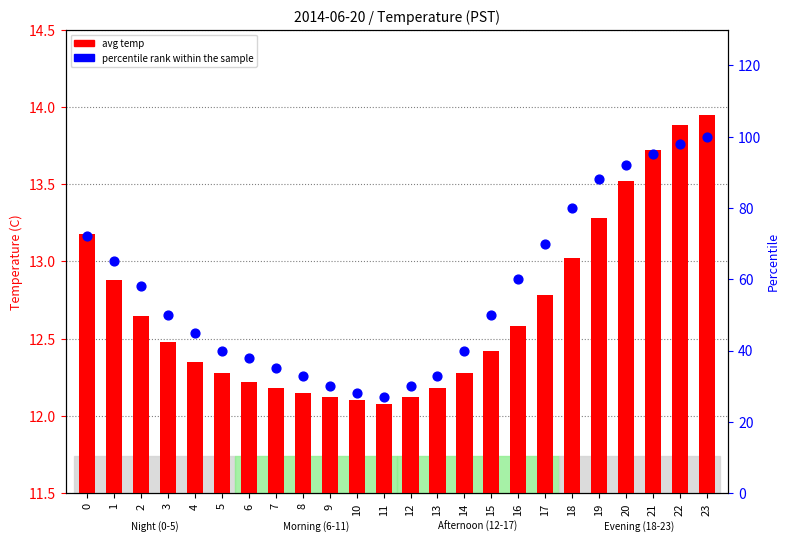

Which series reaches the minimum Y coordinate?

avg temp